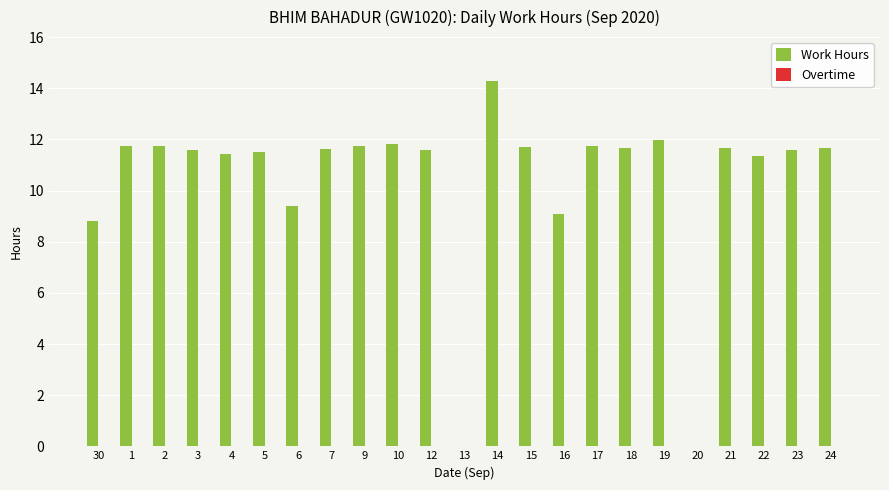

Are the bars horizontal?

No